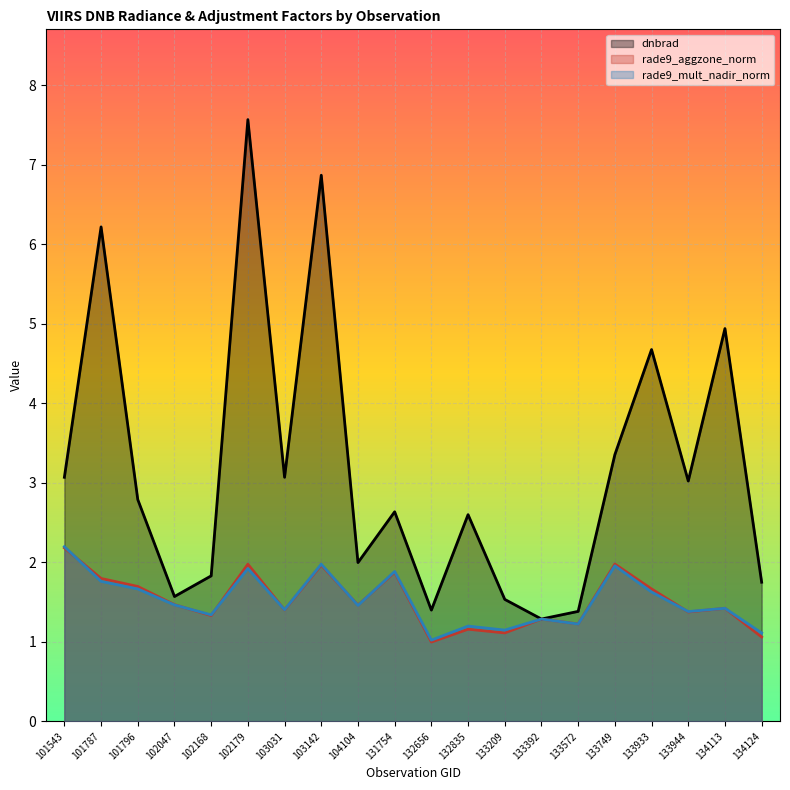

Which series has the widest spread of values?

dnbrad